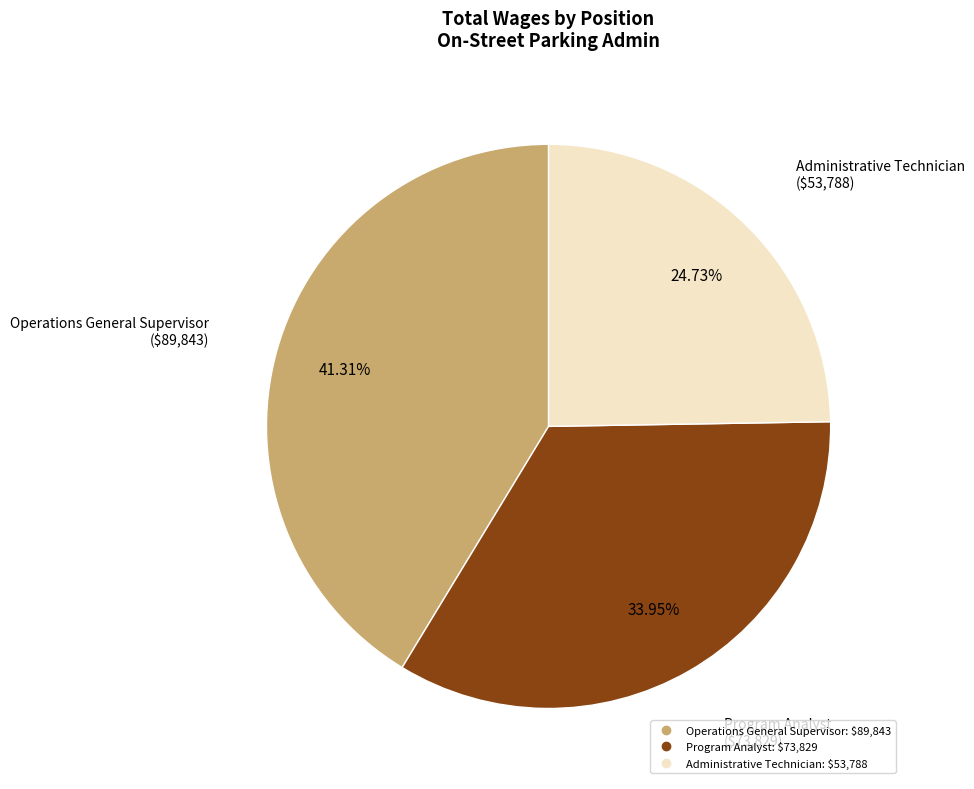

How many slices are in this pie chart?

3